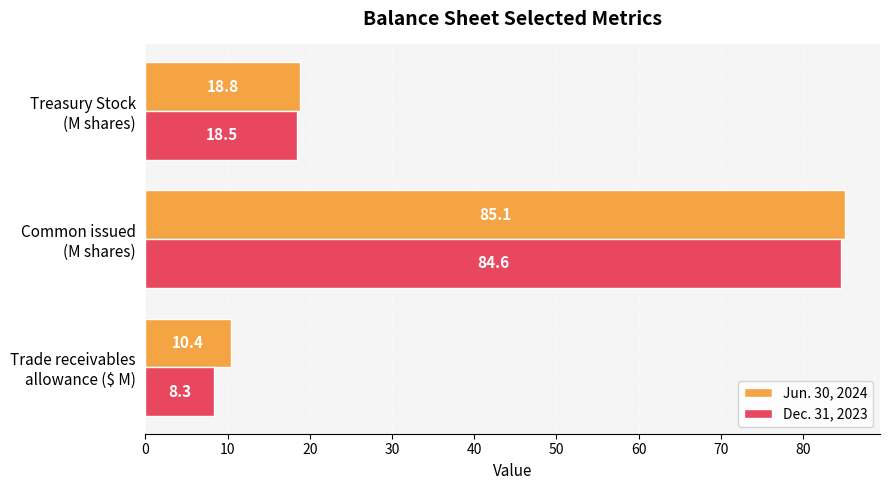

Which series has the largest range (max minus min)?

Dec. 31, 2023